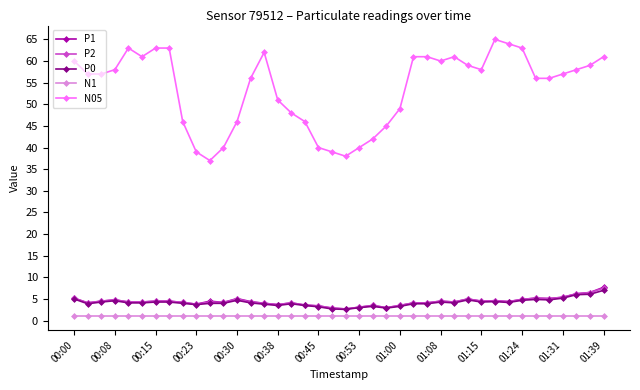

What is the greatest value displayed?

65.0